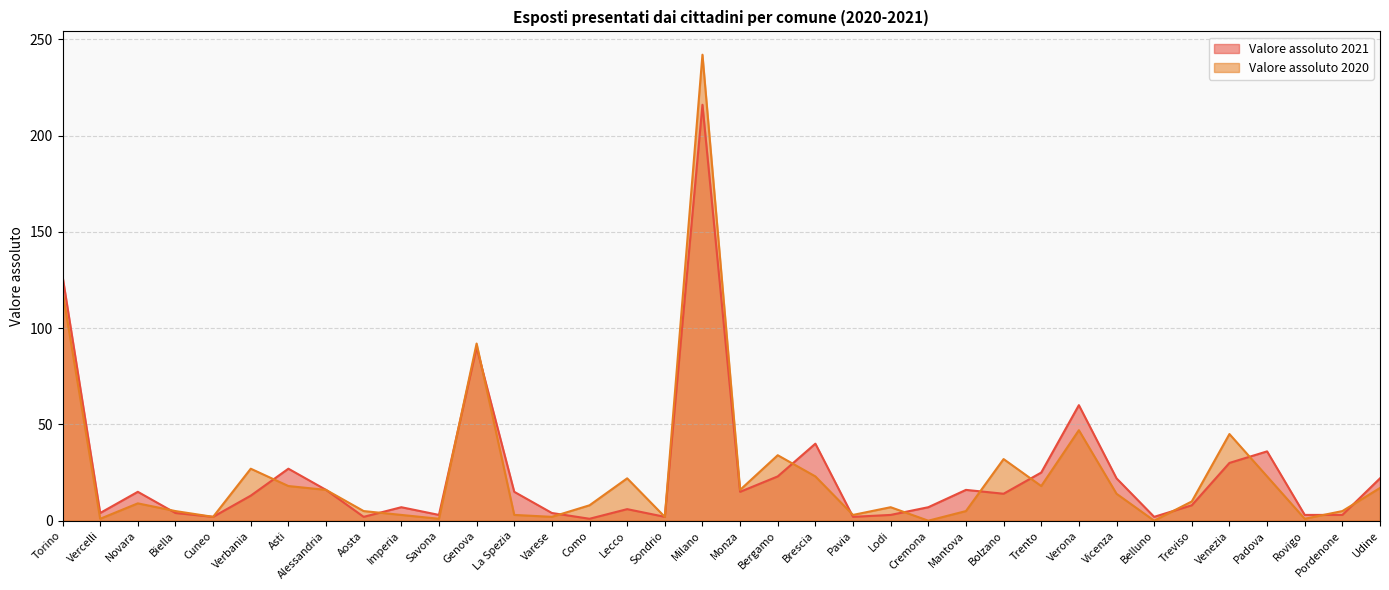

True or false: Valore assoluto 2020 has more than 1 points higher than both neighbors.

True